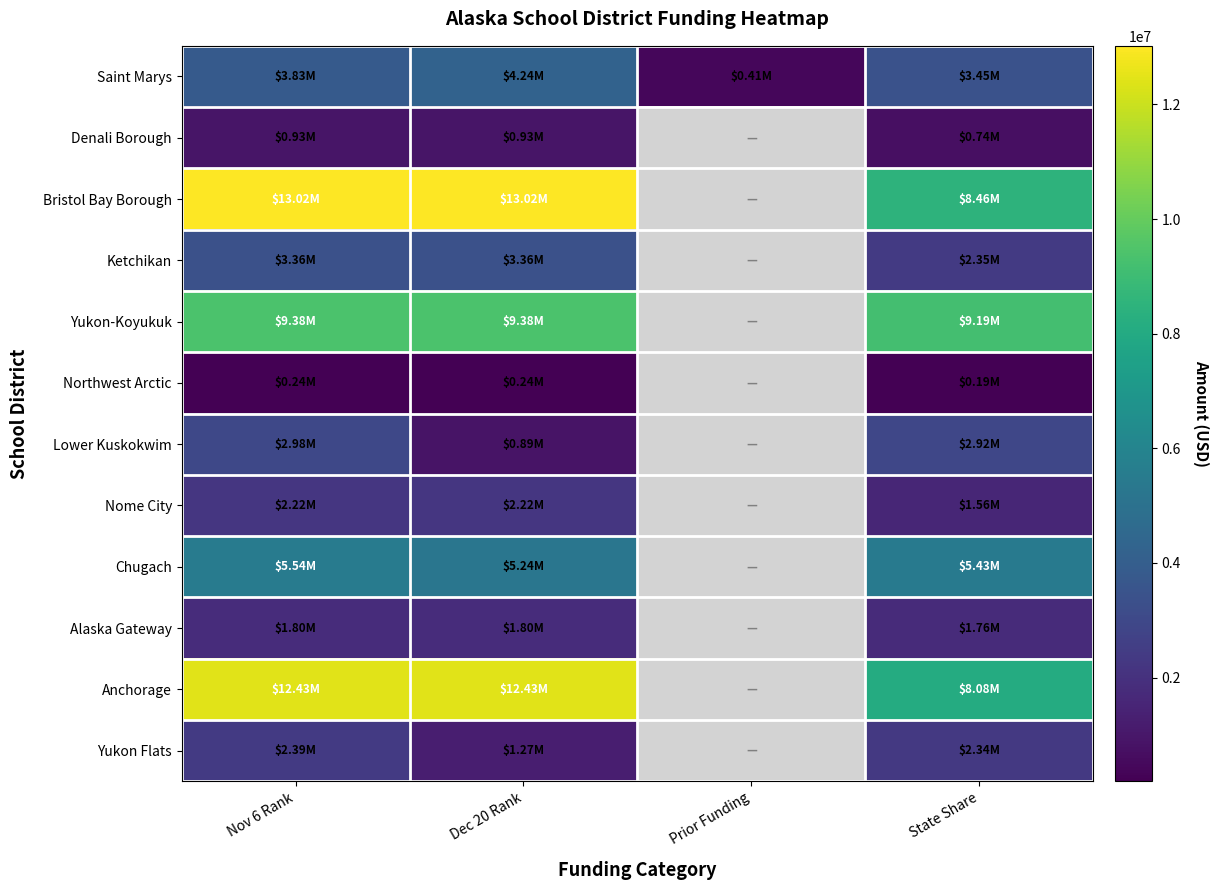

Between State Share and Dec 20 Rank, which is larger?

Dec 20 Rank